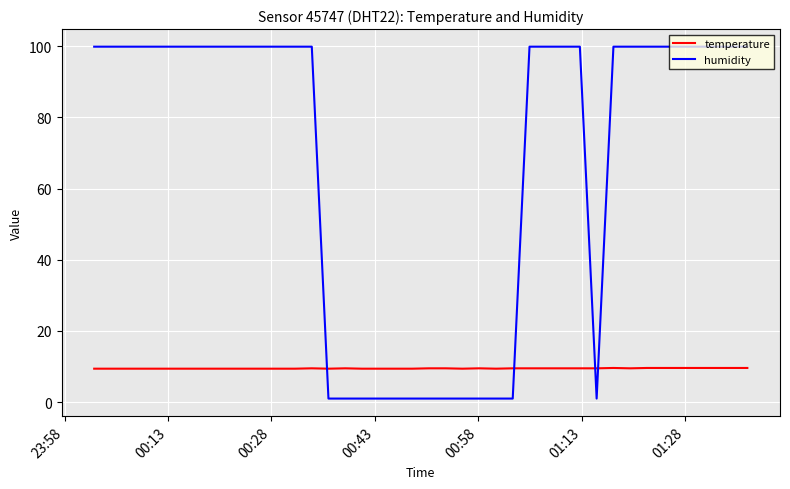

What is the sum of all temperature values?

378.8